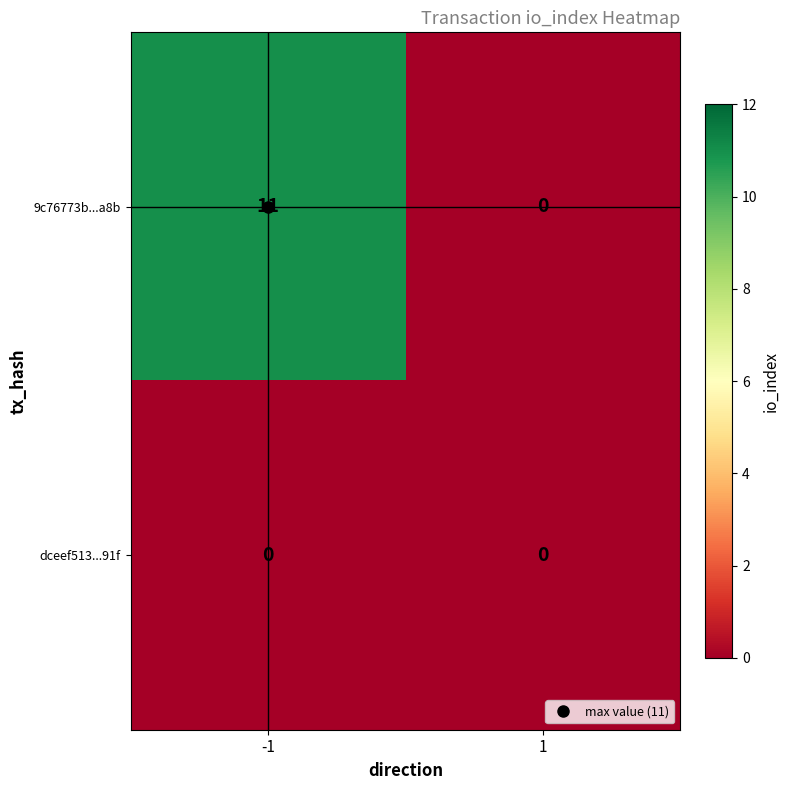

Between -1 and 1, which series saw the biggest shift?

9c76773b...a8b